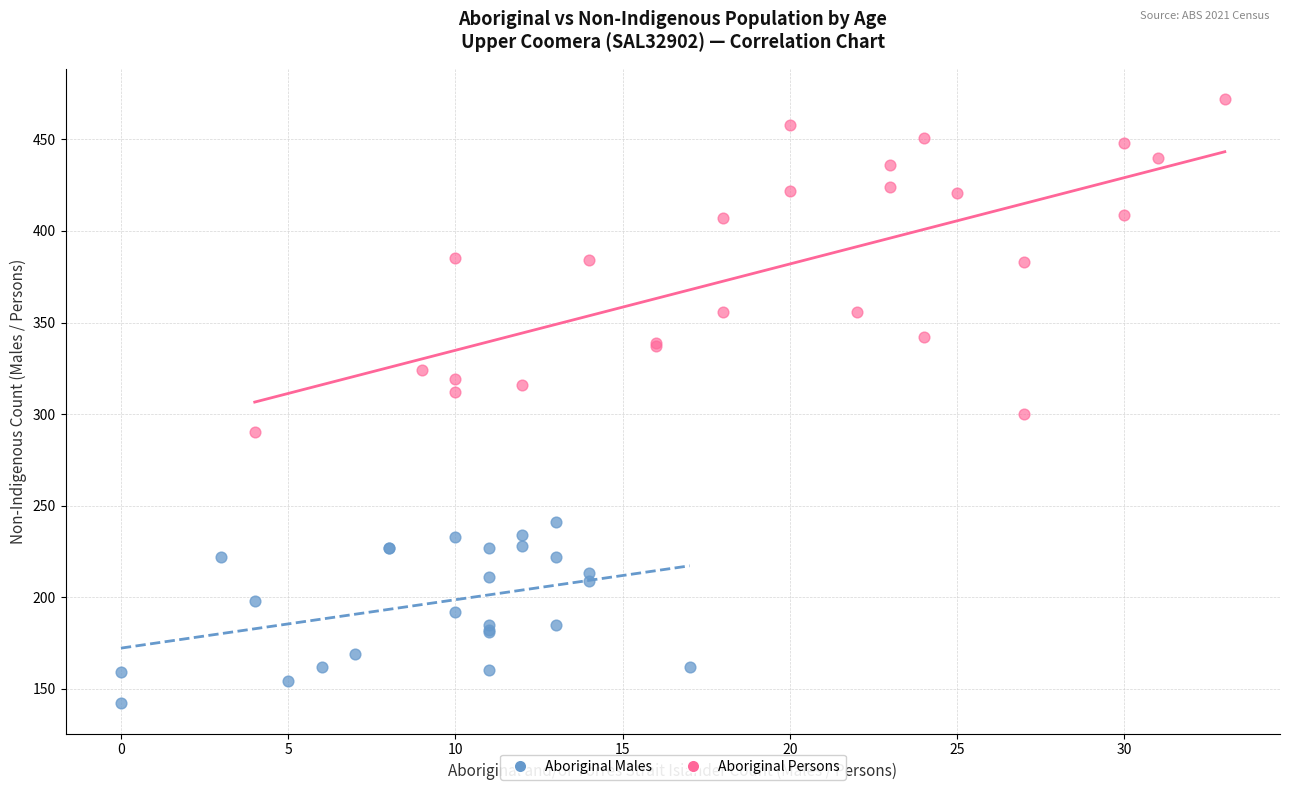

Which series has the widest spread of Y values?

Aboriginal Persons